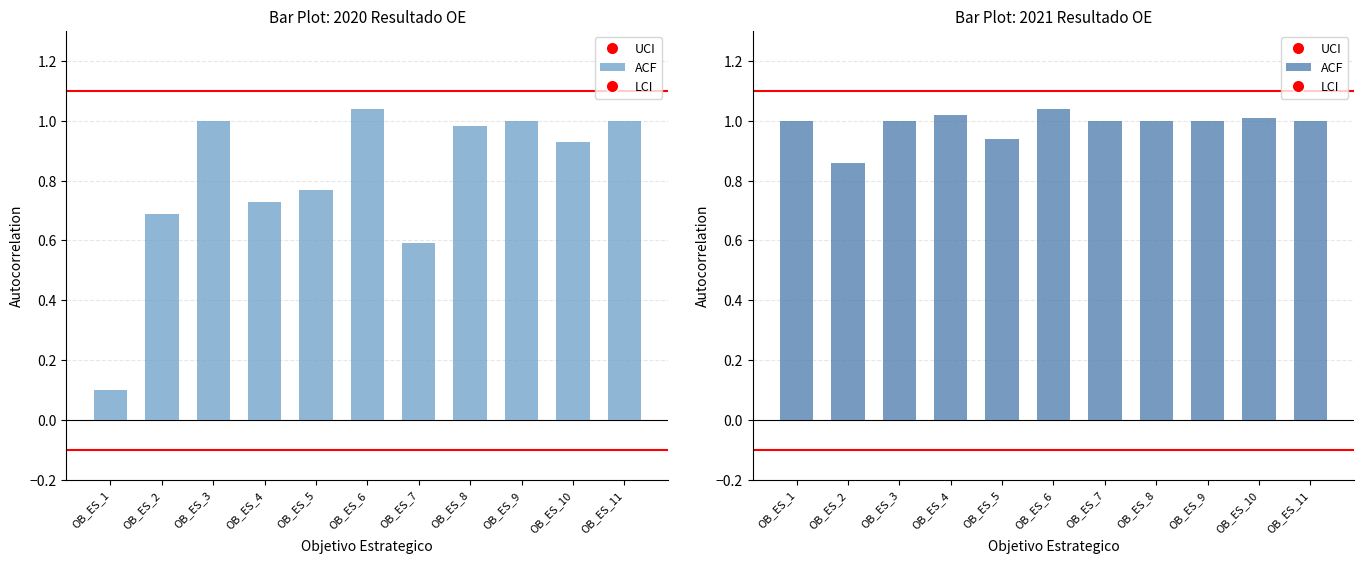

How many series are shown in this chart?

2